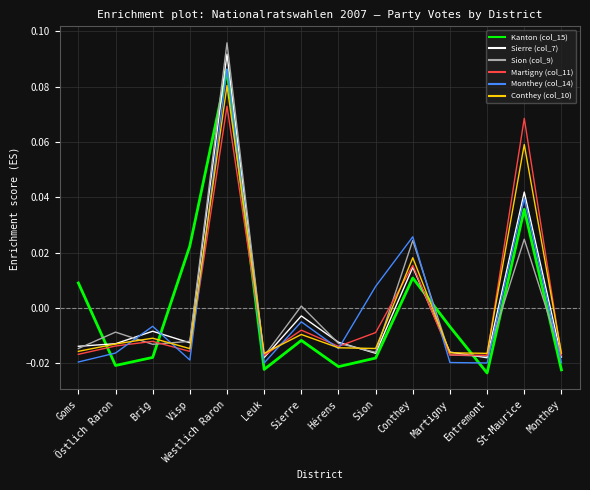

Which series has the widest spread of values?

Sion (col_9)